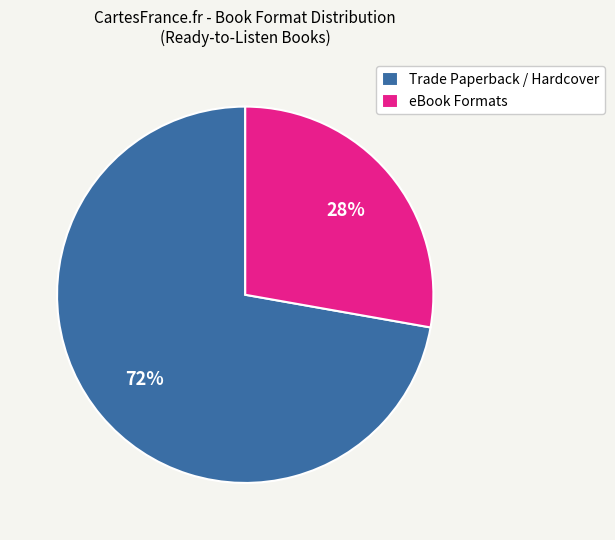

To the nearest percent, what percentage of the pie is eBook Formats?

28%